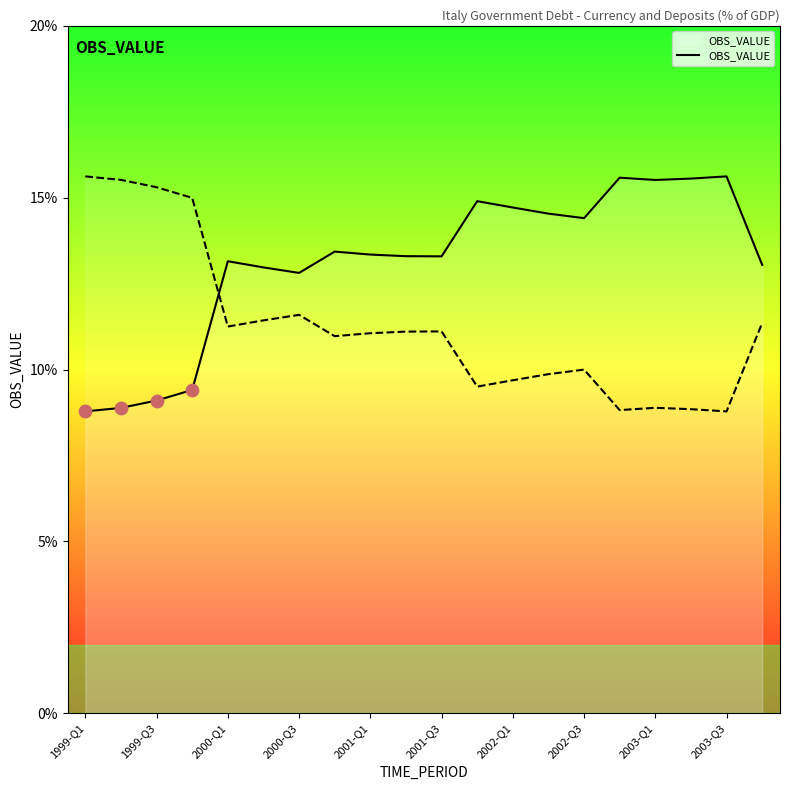

The OBS_VALUE series shows 15.6 at 2003-Q3. True or false?

True